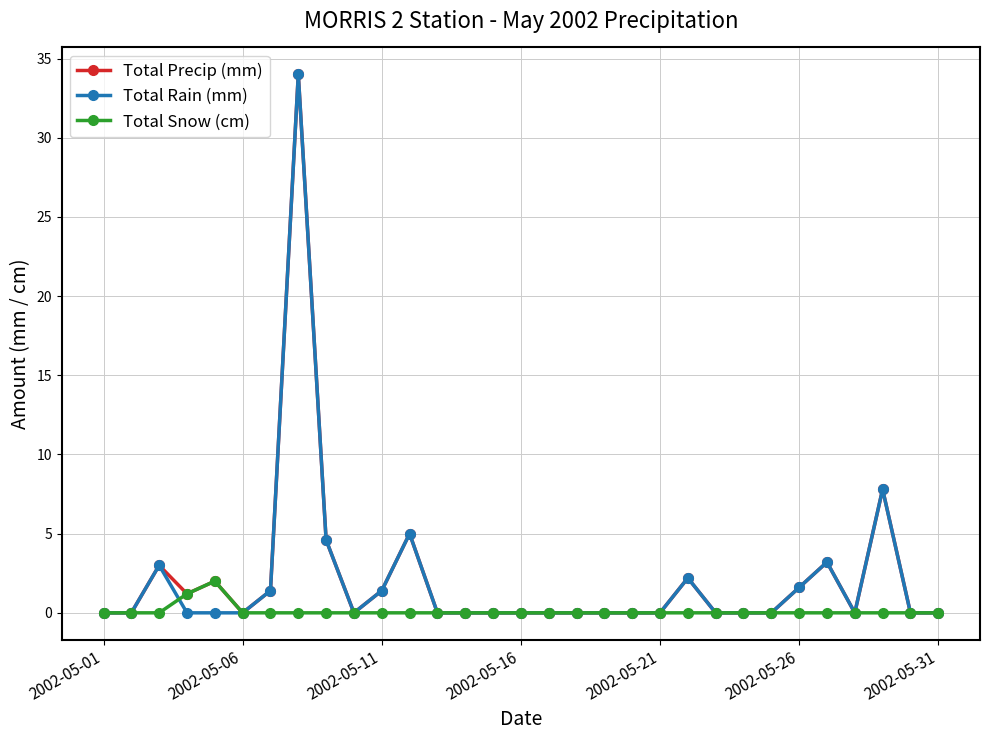

True or false: Total Precip (mm) has more than 1 interior local peaks.

True